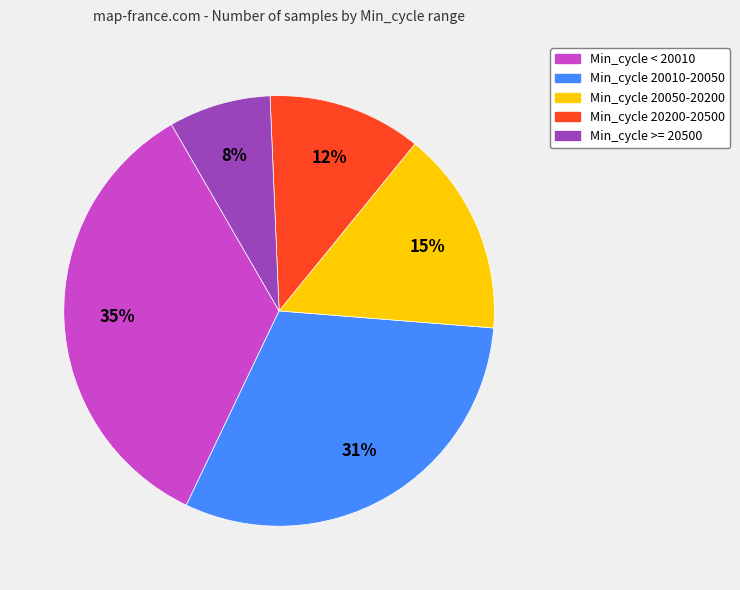

Is it true that Min_cycle 20010-20050 is 31% of the pie?

True